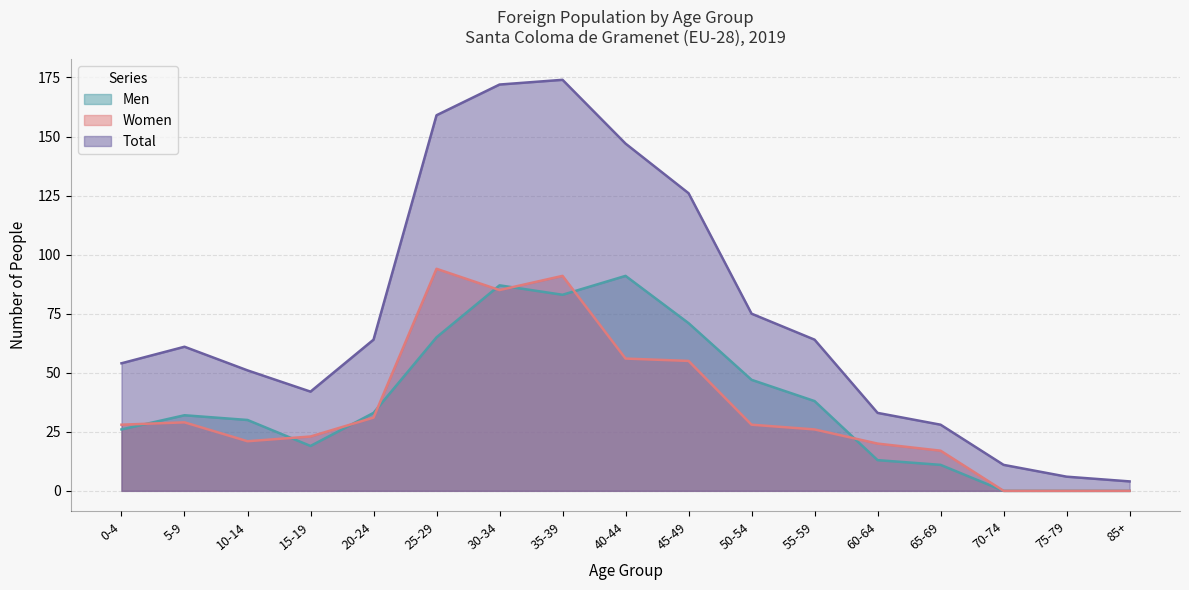

What is the sum of the Men values at 60-64 and 25-29?

78